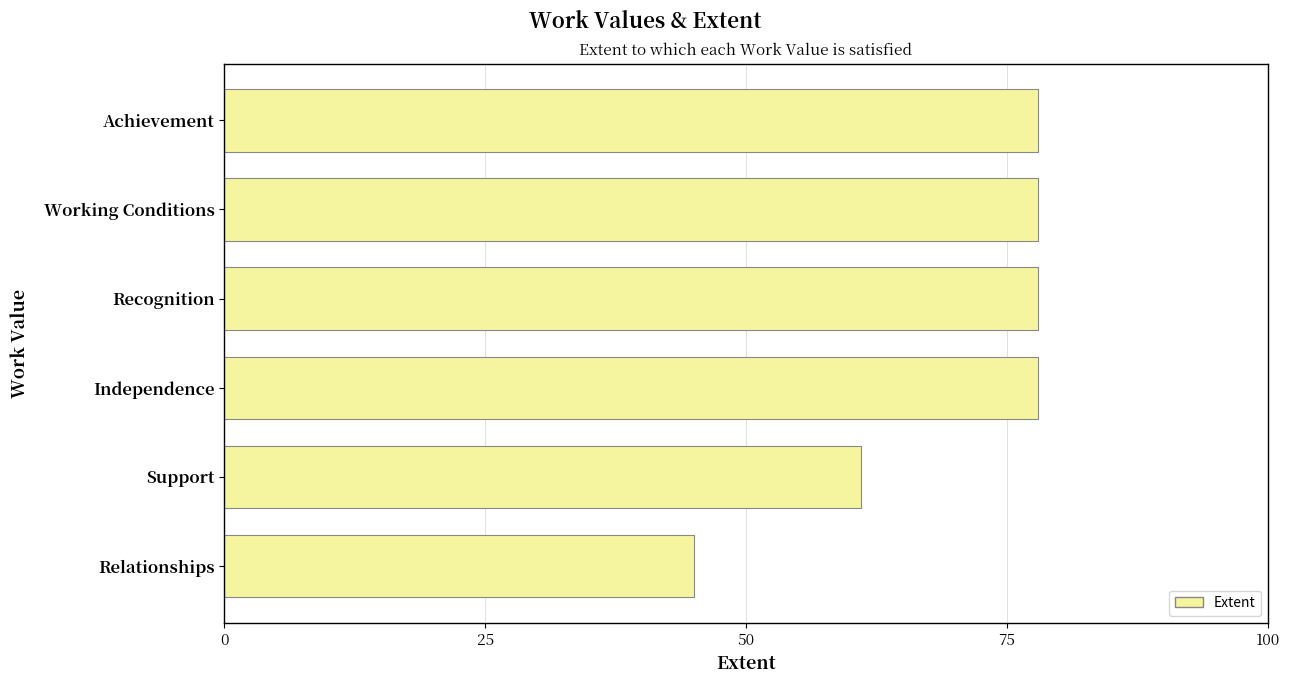

The value at Recognition is 78. True or false?

True